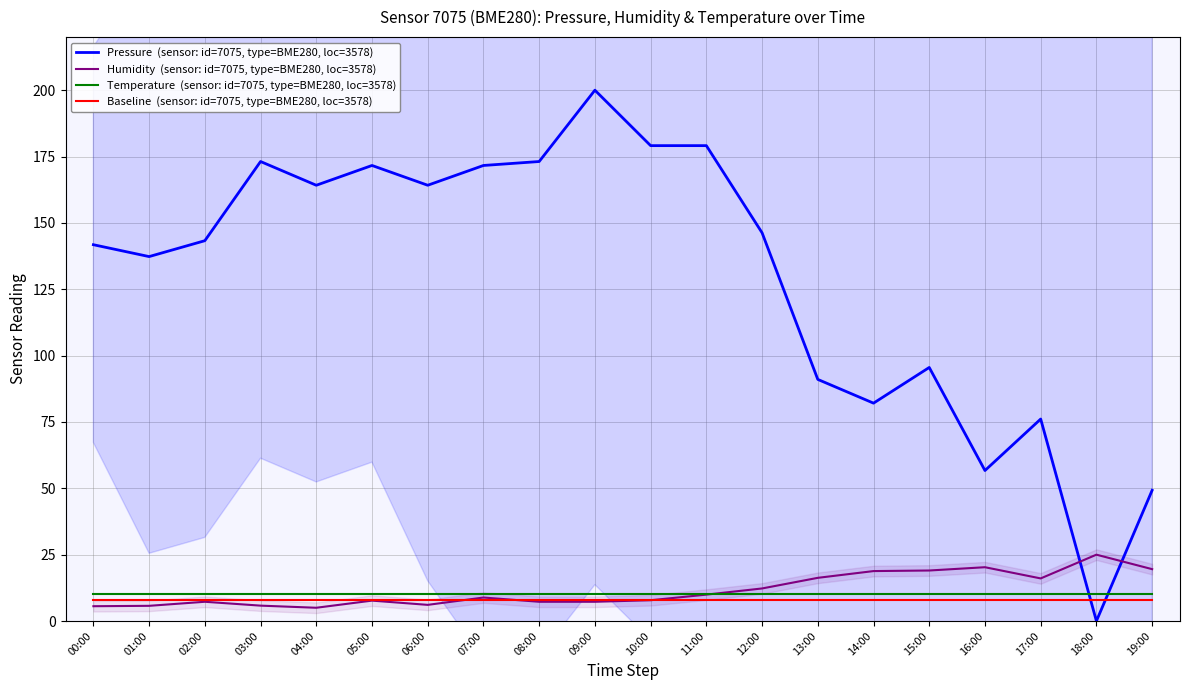

Between 07:00 and 16:00, which is larger?

07:00